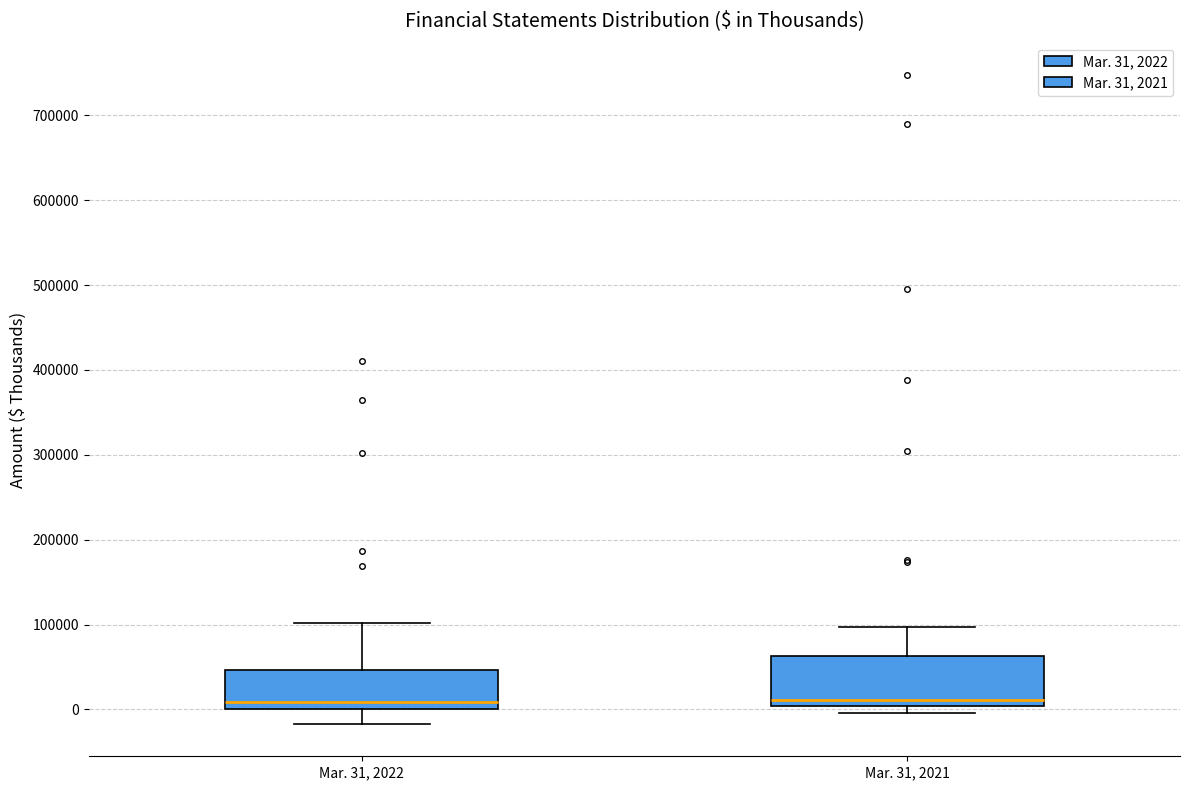

Where does the lower whisker of the box for Mar. 31, 2022 end on the y-axis? The values are not printed on the chart, so give them approximately, as read against the axis.

-20000